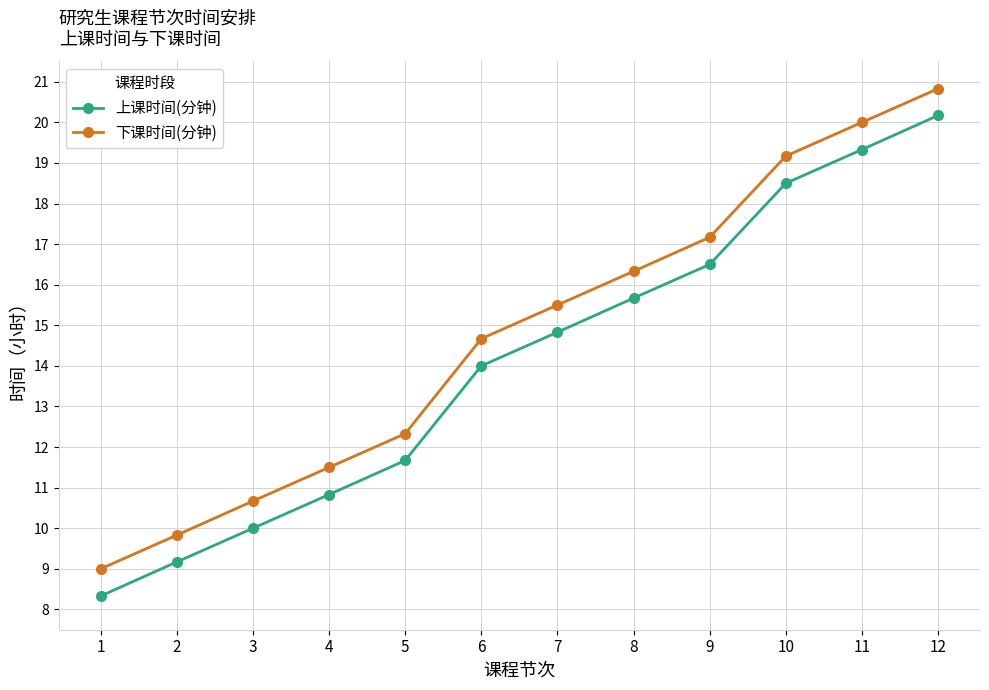

The 上课时间(分钟) series shows 14.8 at 7. True or false?

True